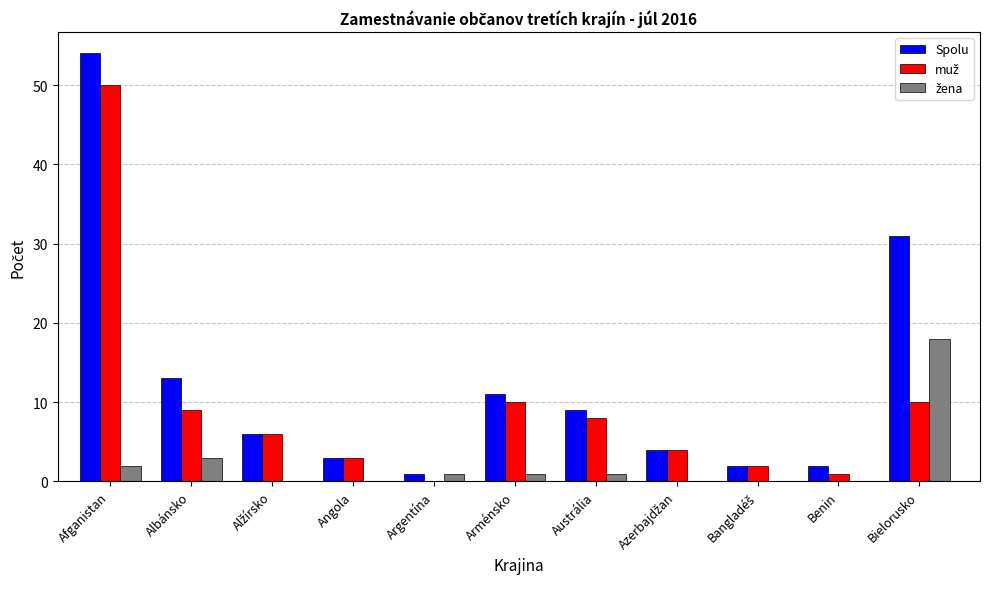

Which label corresponds to the largest value in the chart?

Afganistan